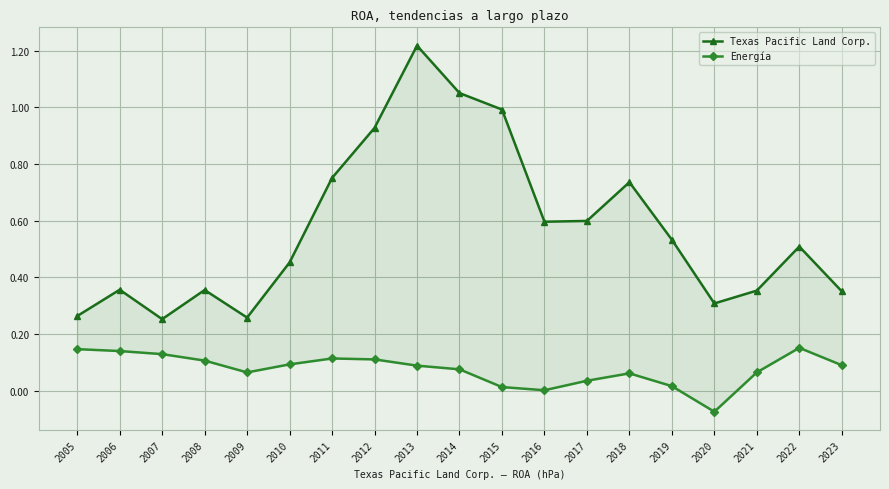

At which category does Energía reach its first local peak?

2011